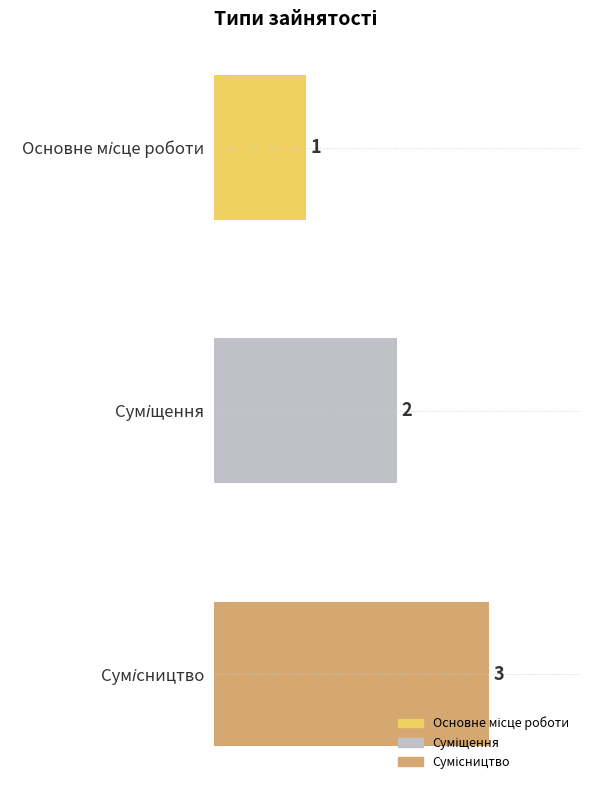

List the labels in order of value, largest first.

Сумісництво, Суміщення, Основне місце роботи